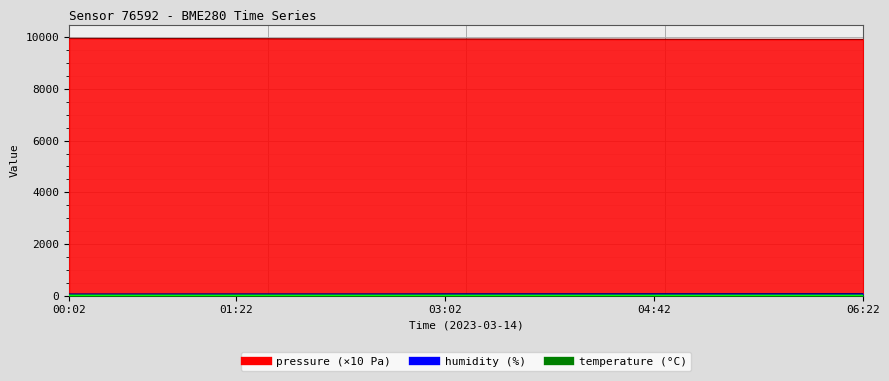

What is the difference between the highest and lowest values at 06:22?

9918.9